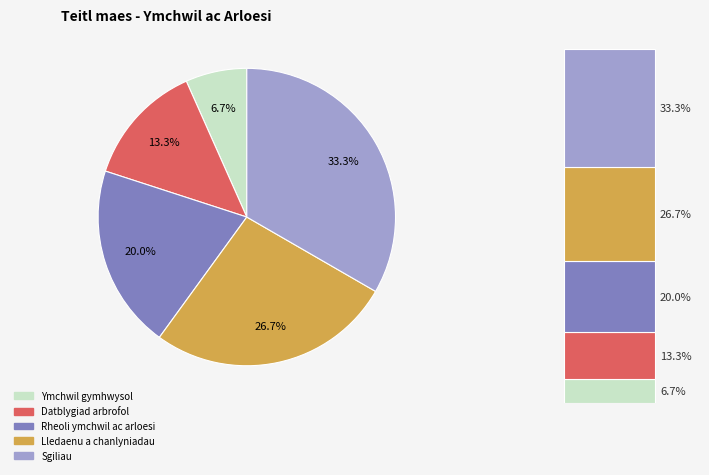

To the nearest percent, what is the average slice percentage?

20%